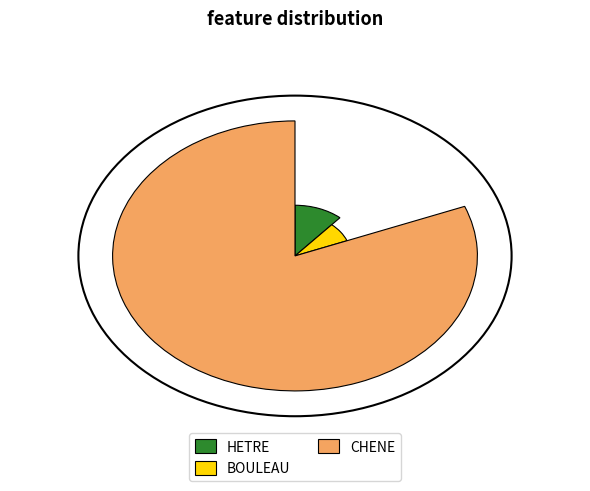

Is the sum of BOULEAU and CHENE greater than half?

Yes